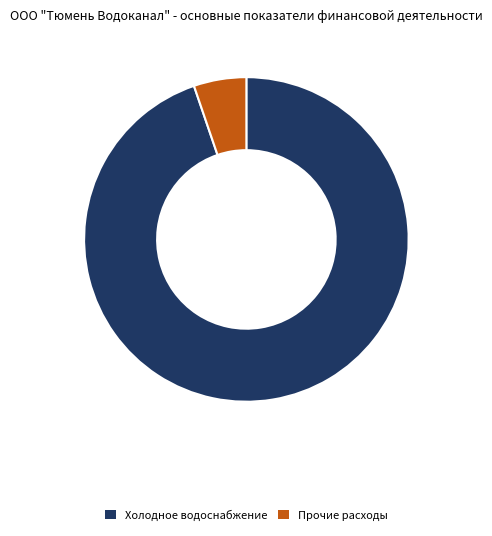

Rank the categories by value from lowest to highest.

Прочие расходы, Холодное водоснабжение